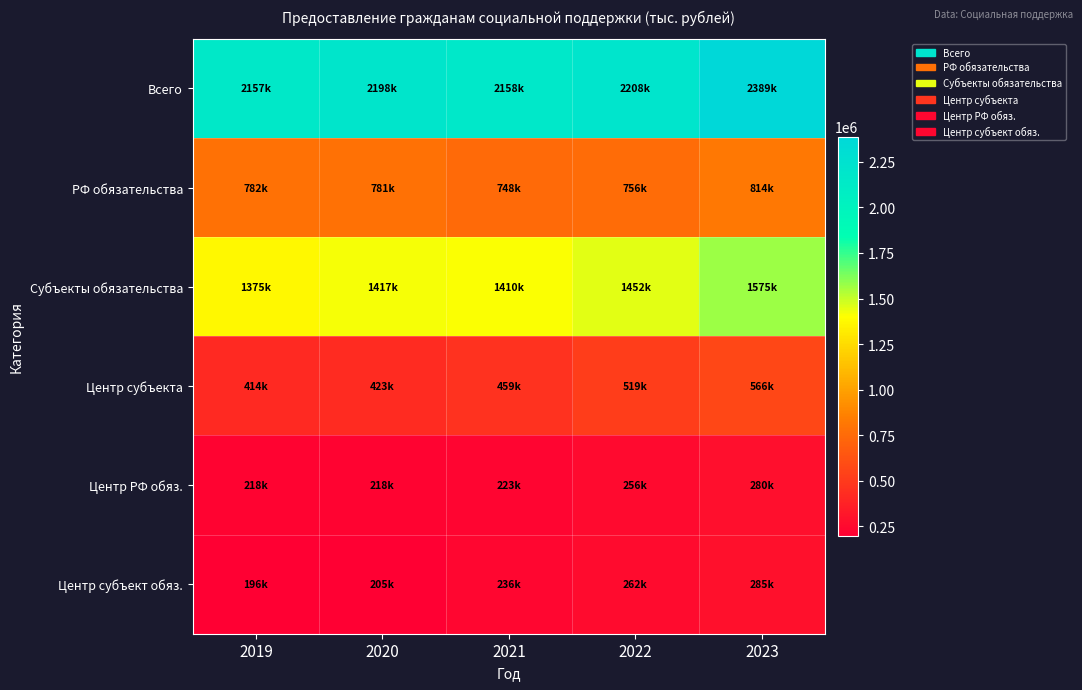

At which category is the sum across all series the highest?

2023